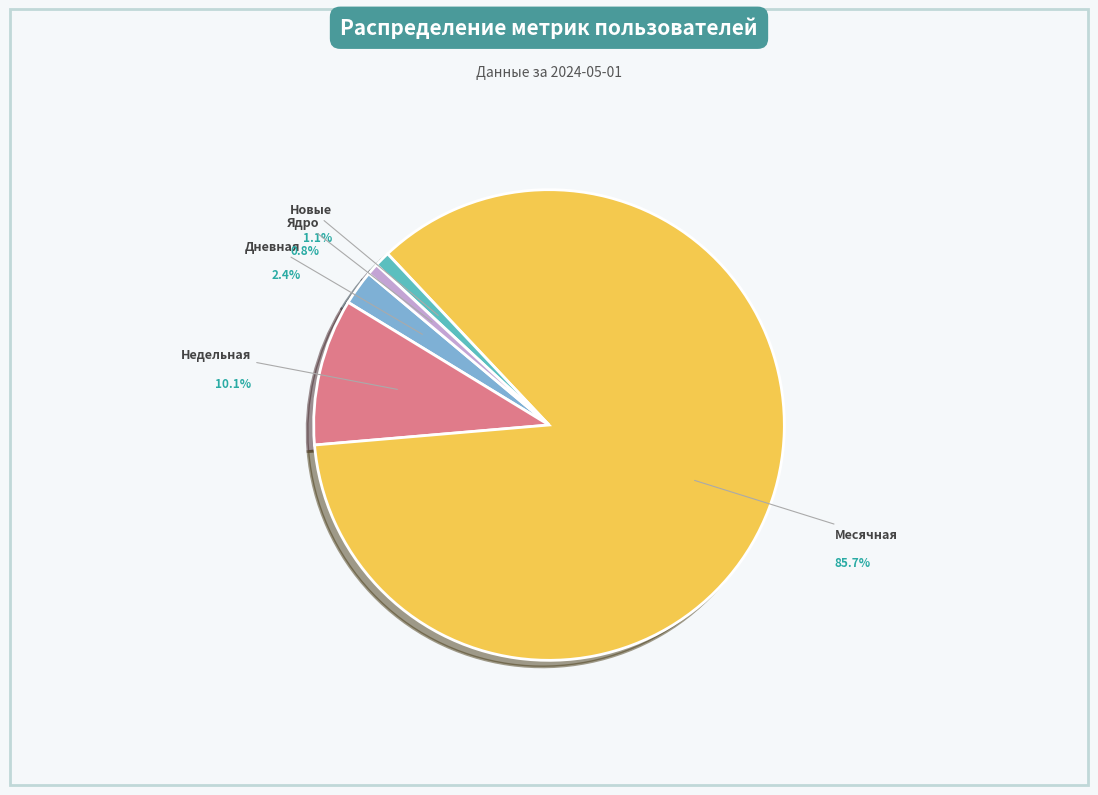

What is the largest slice in the pie chart?

Месячная